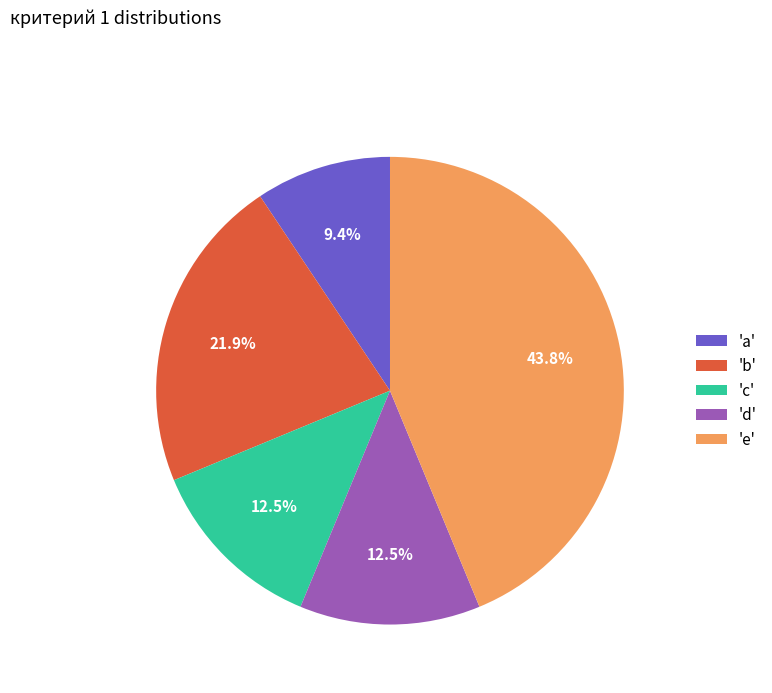

Does 'd' account for over 50% of the chart?

No